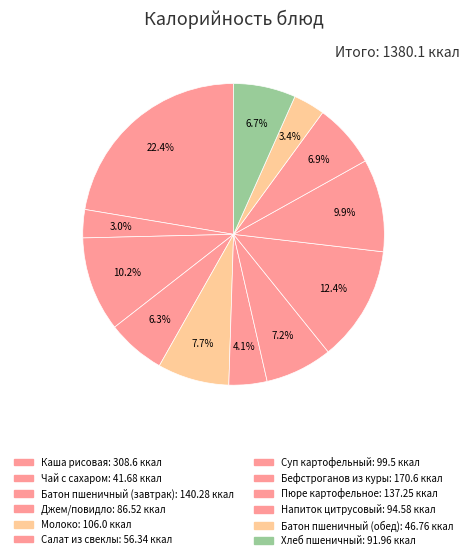

To the nearest percent, what is the difference between the Пюре картофельное and Каша рисовая slice percentages?

12%